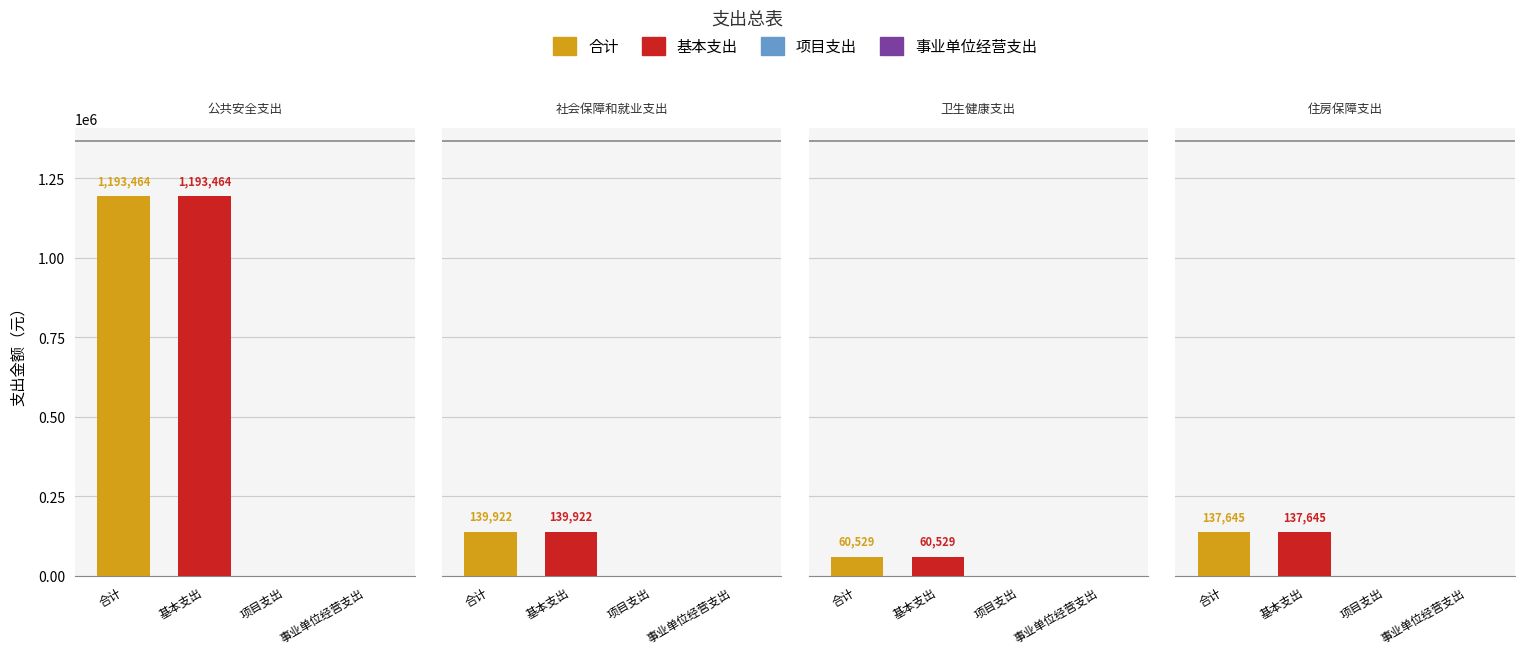

Reading left to right, extract all data points from this chart.

合计: 0=1193464	1=139922	2=60529	3=137645
基本支出: 0=1193464	1=139922	2=60529	3=137645
项目支出: 0=0	1=0	2=0	3=0
事业单位经营支出: 0=0	1=0	2=0	3=0